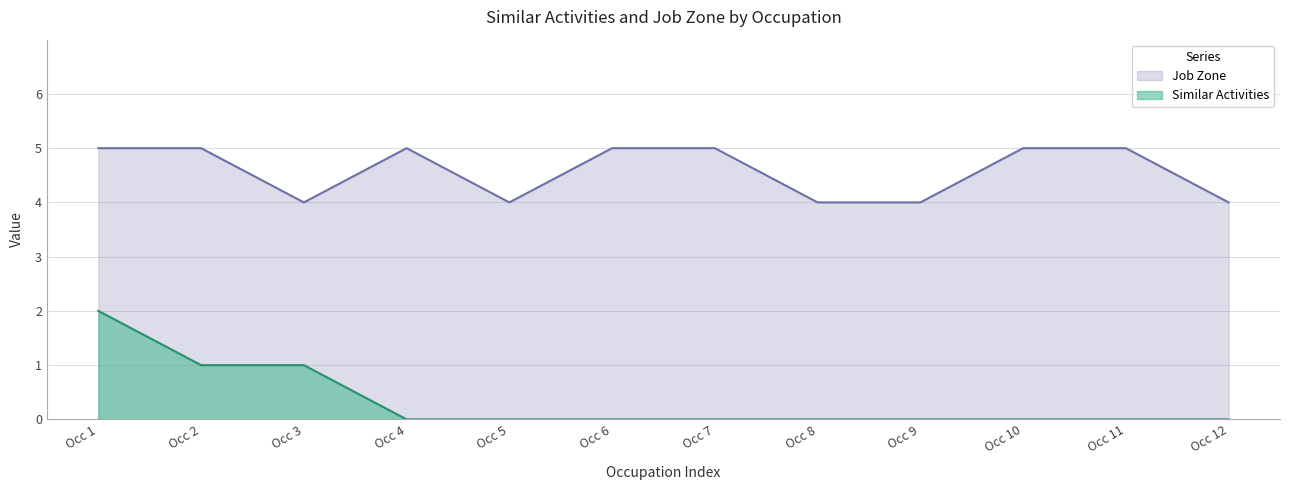

Which series has the widest spread of values?

Similar Activities